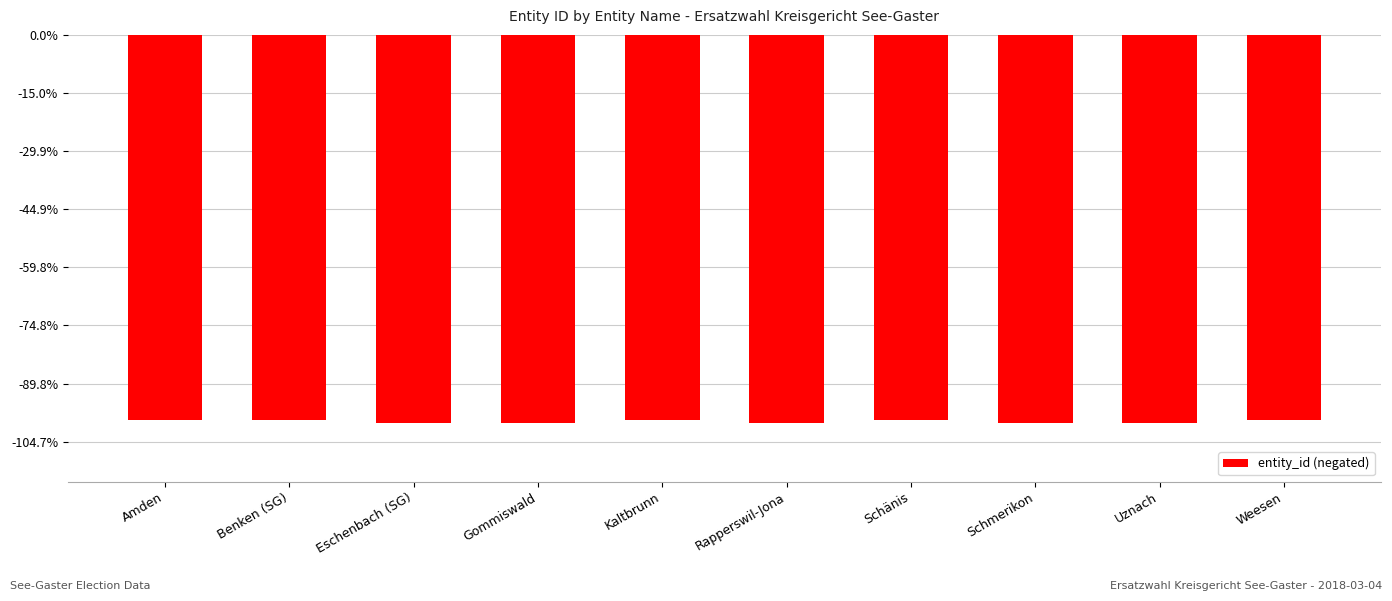

What is the label of the 5th bar from the right?

Rapperswil-Jona